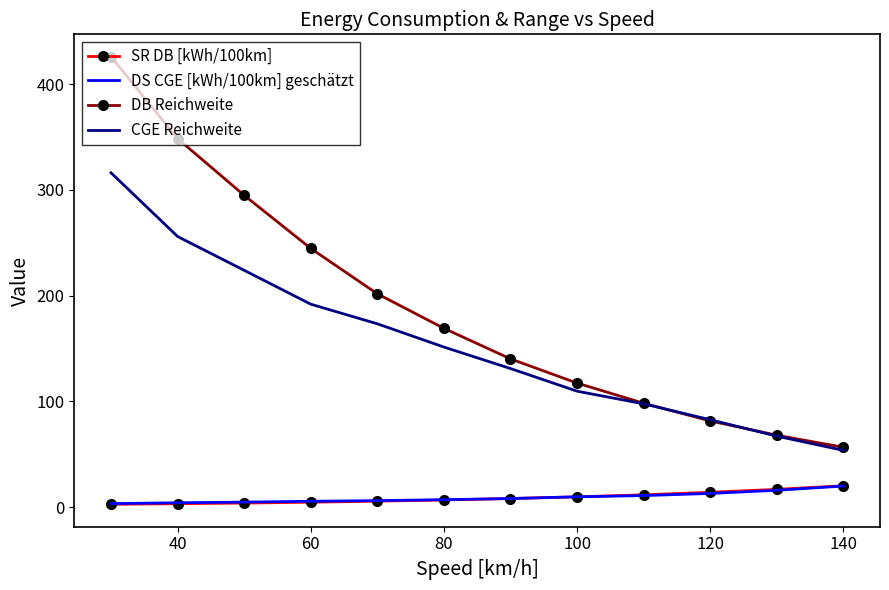

True or false: DB Reichweite and SR DB [kWh/100km] intersect in this chart.

False